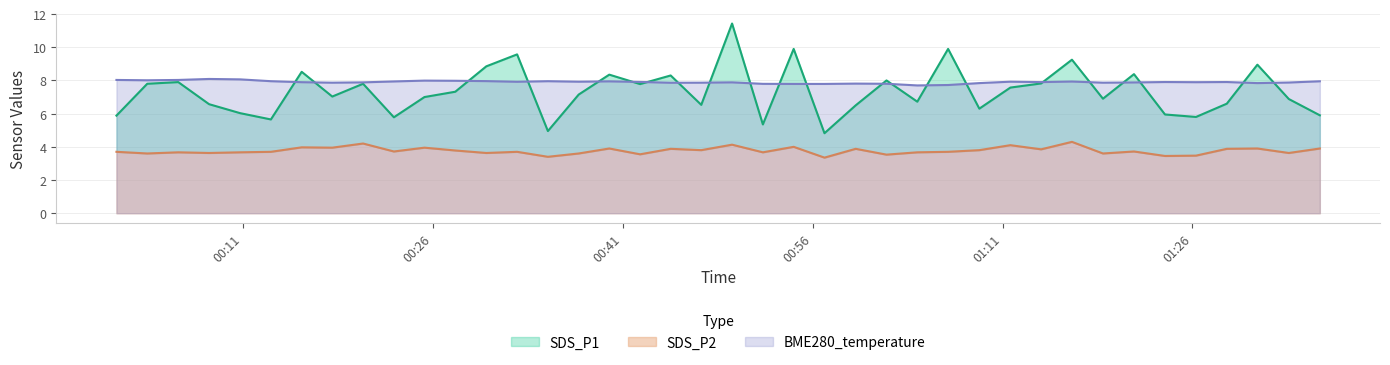

Rank the series by their maximum value, from highest to lowest.

SDS_P1, BME280_temperature, SDS_P2